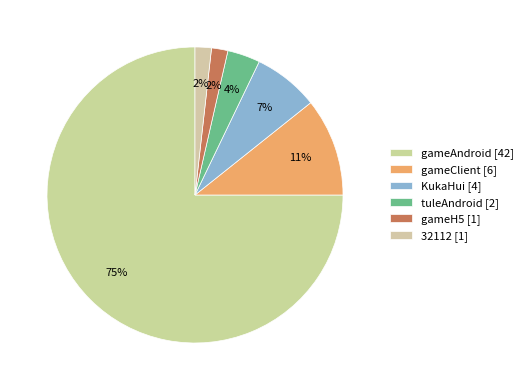

Does any single category account for the majority?

Yes